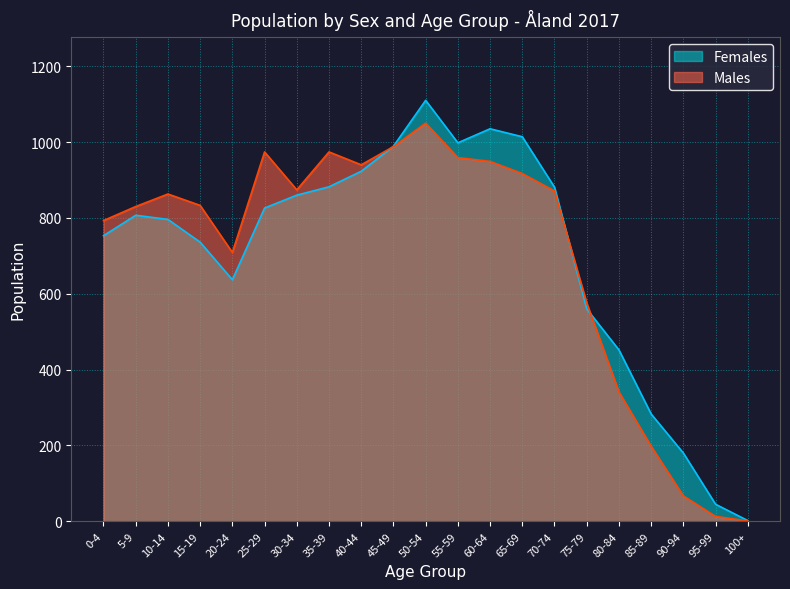

True or false: Males has a value of 988 at 45-49.

True